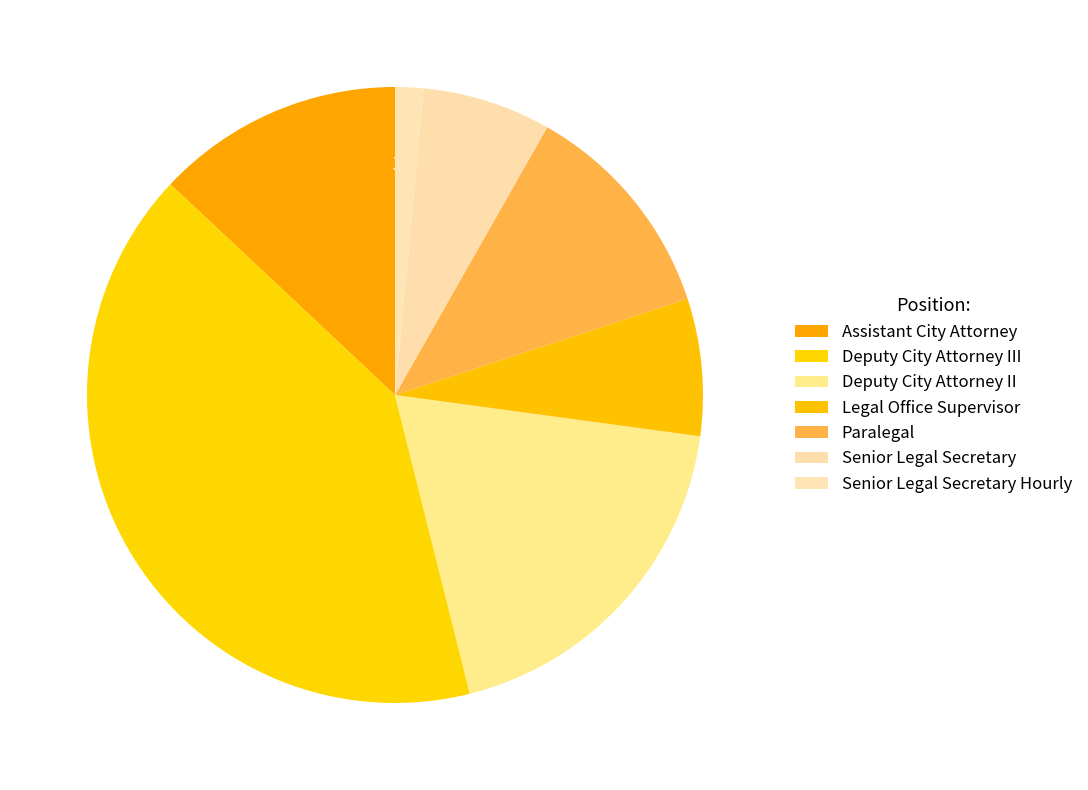

To the nearest percent, what is the average slice percentage?

14%